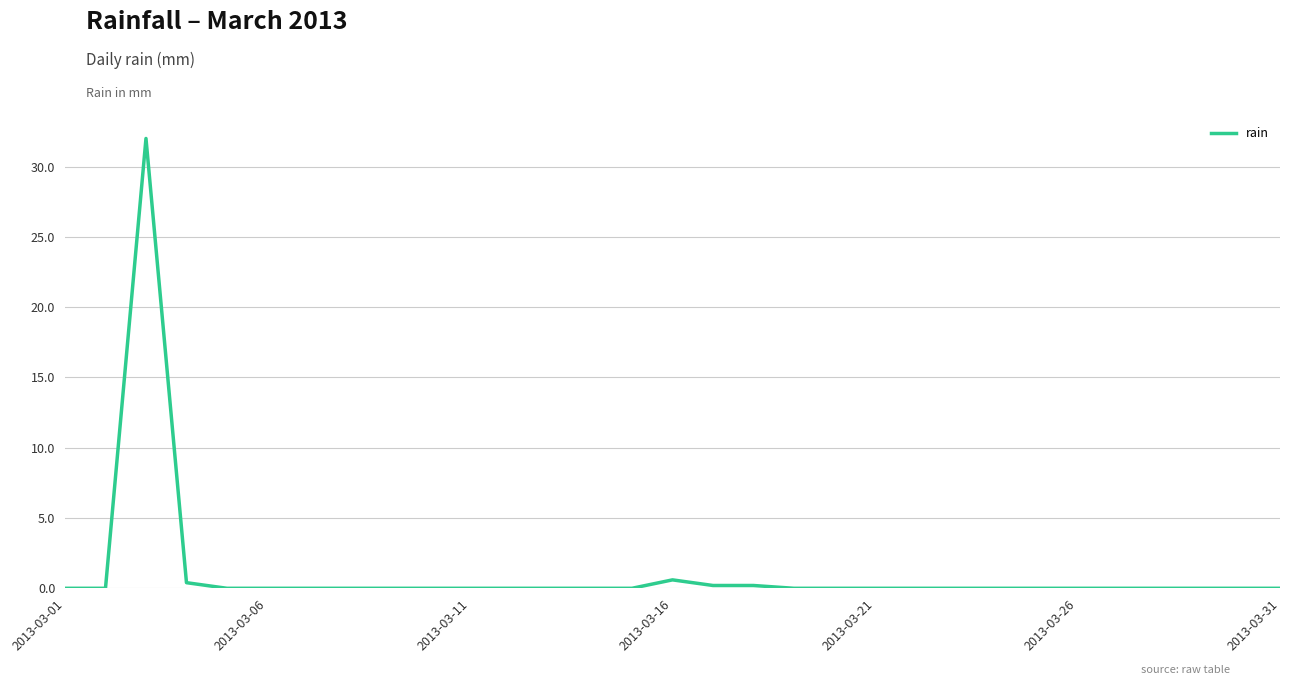

Count the number of data series in this chart.

1